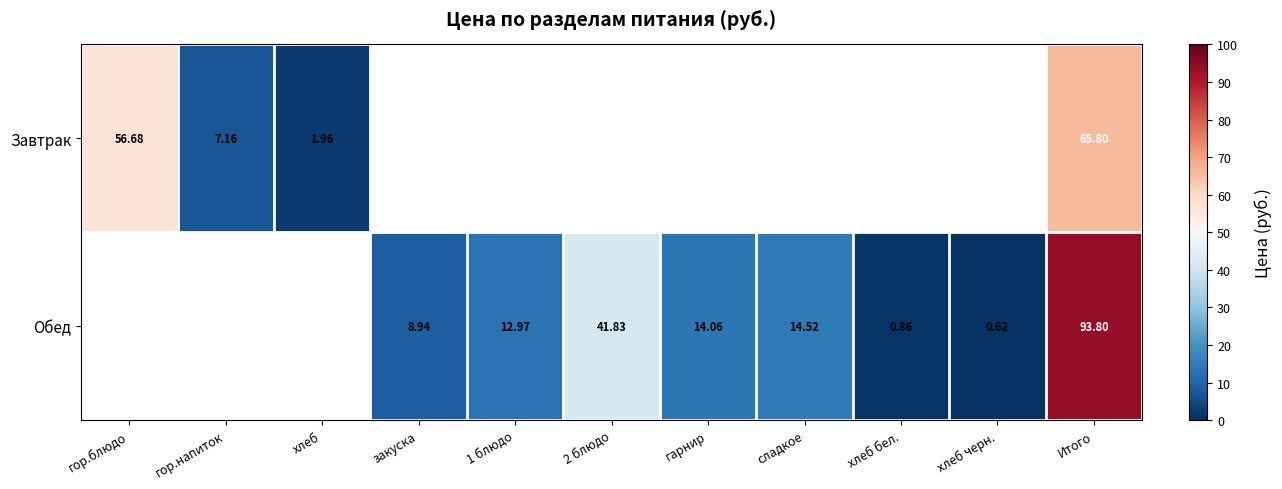

Is the value of Обед at гарнир greater than the value of Завтрак at Итого?

No